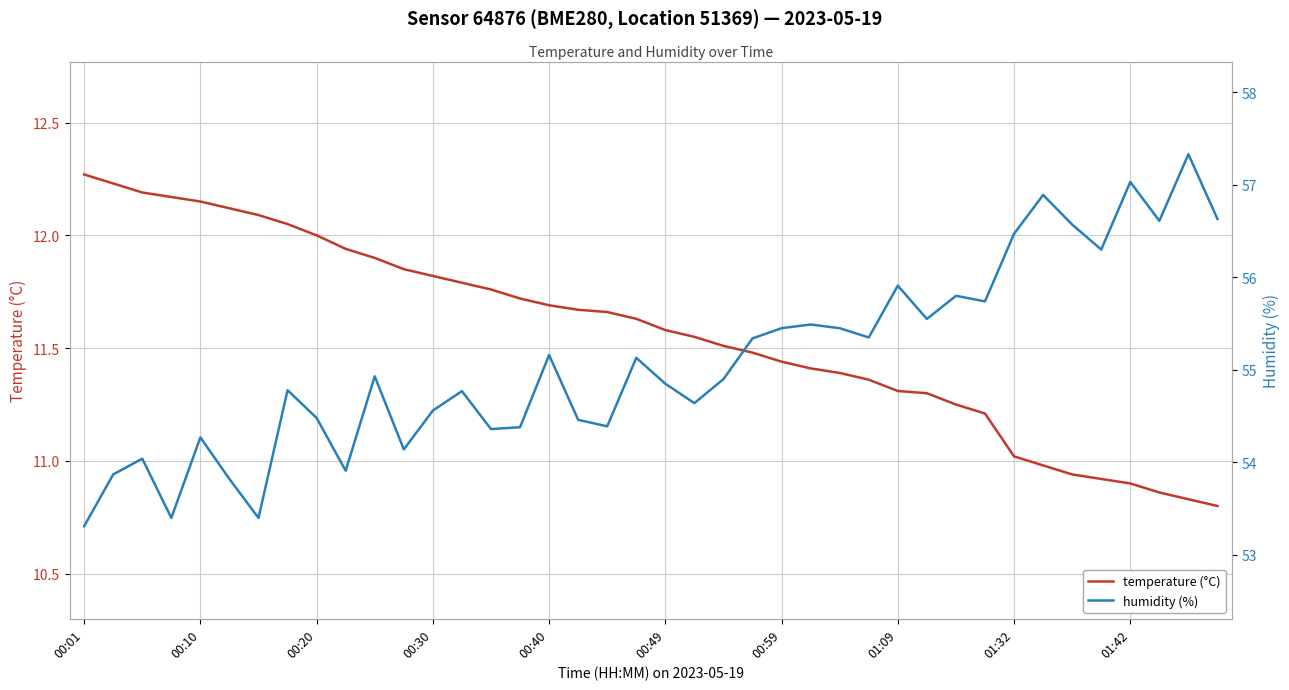

What is the average value of the humidity (%) series?

55.1